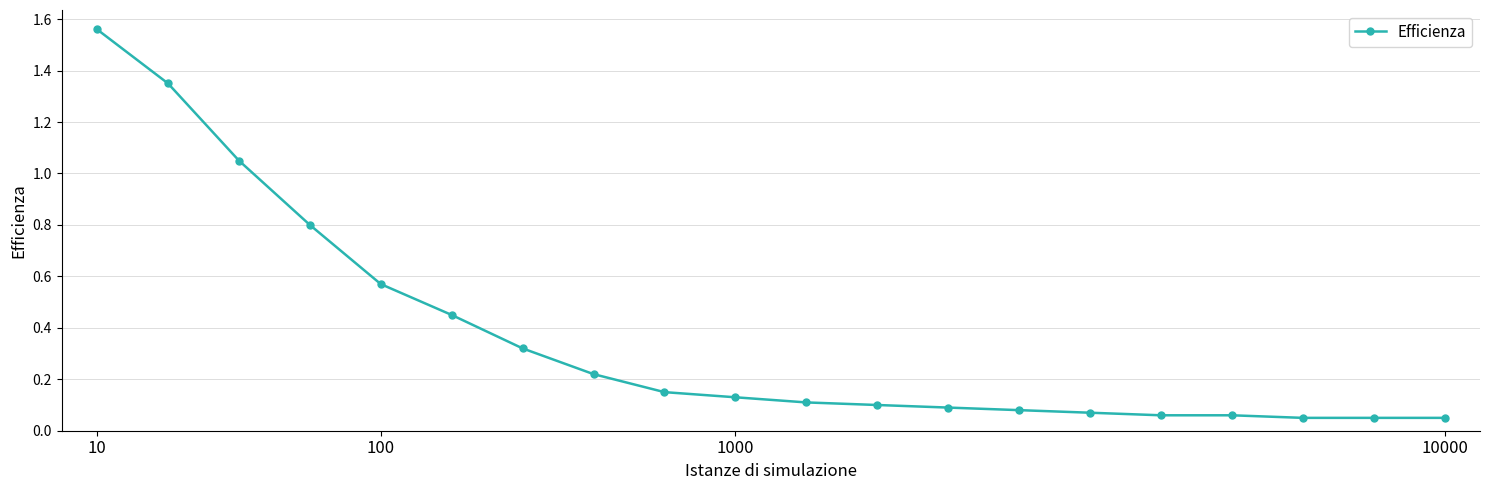

What is the sum of all values?

7.3